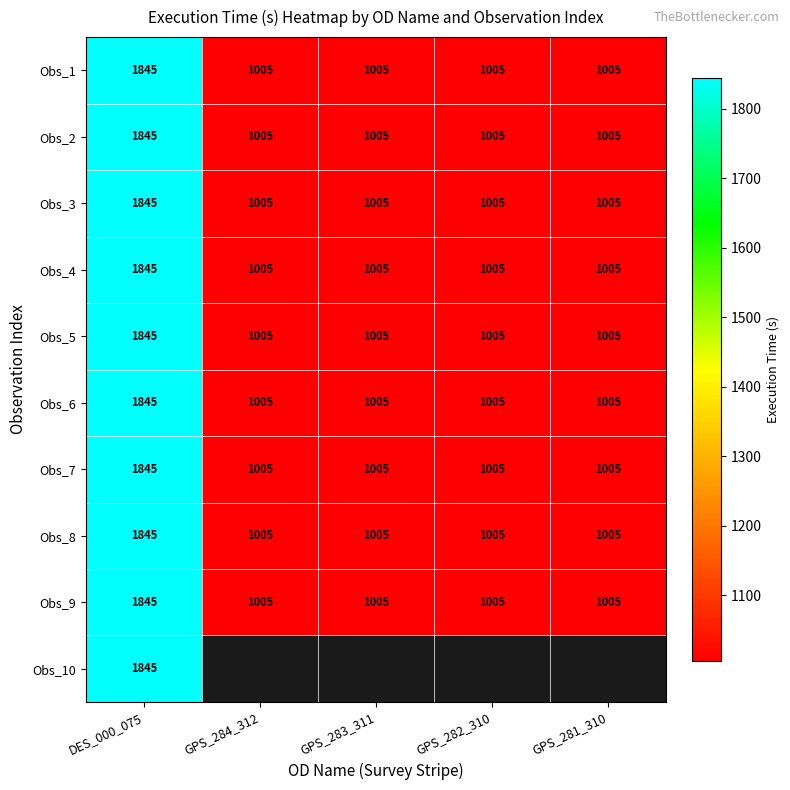

At which category does the chart reach its minimum across all series?

GPS_284_312